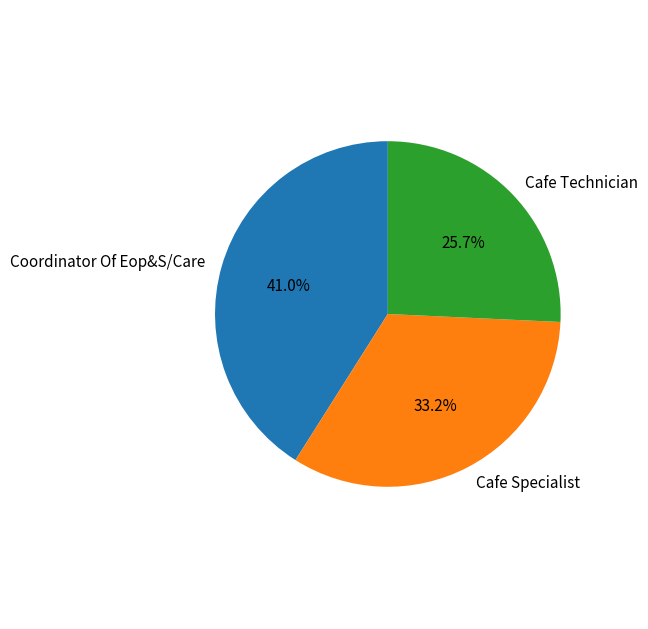

What is the ratio of the value at Coordinator Of Eop&S/Care to the value at Cafe Technician?

1.6